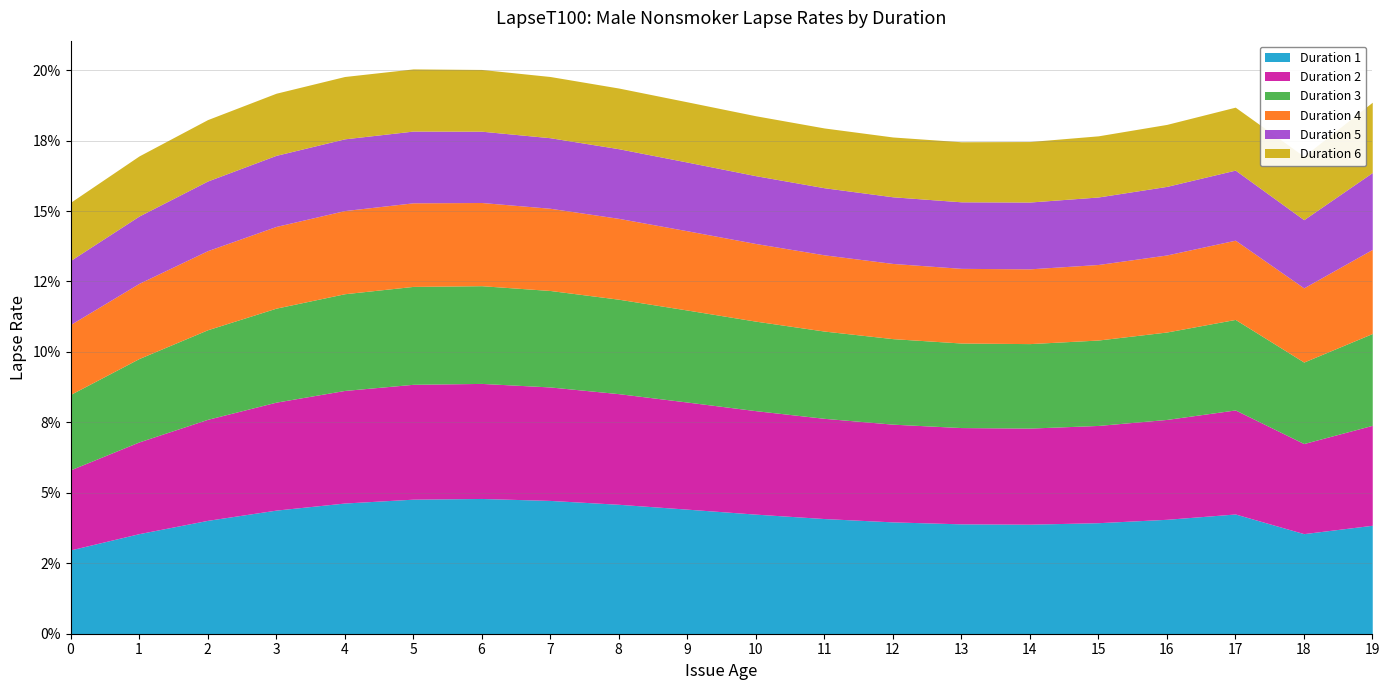

Rank the series by their maximum value, from lowest to highest.

Duration 6, Duration 5, Duration 4, Duration 3, Duration 2, Duration 1